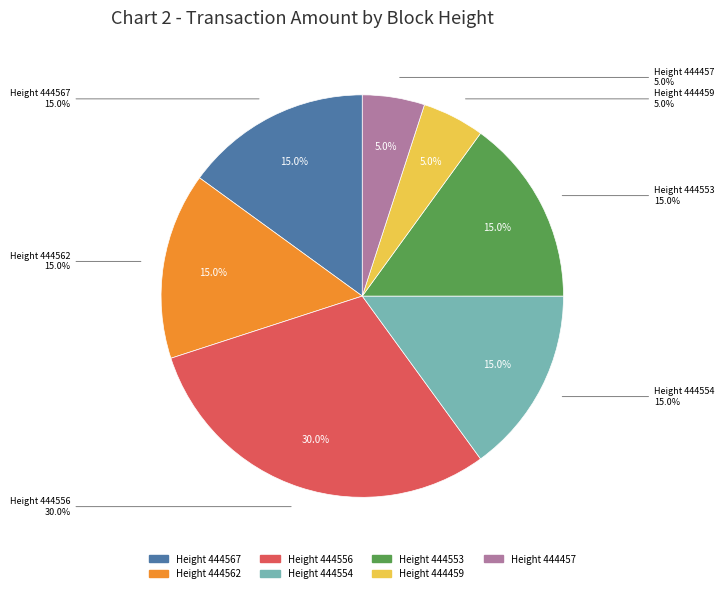

What percentage is the 444562 slice, to the nearest percent?

15%